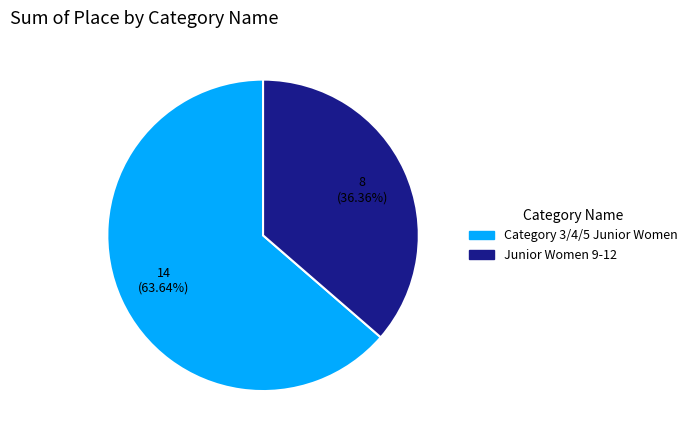

Do Junior Women 9-12 and Category 3/4/5 Junior Women together represent more than half of the pie?

Yes